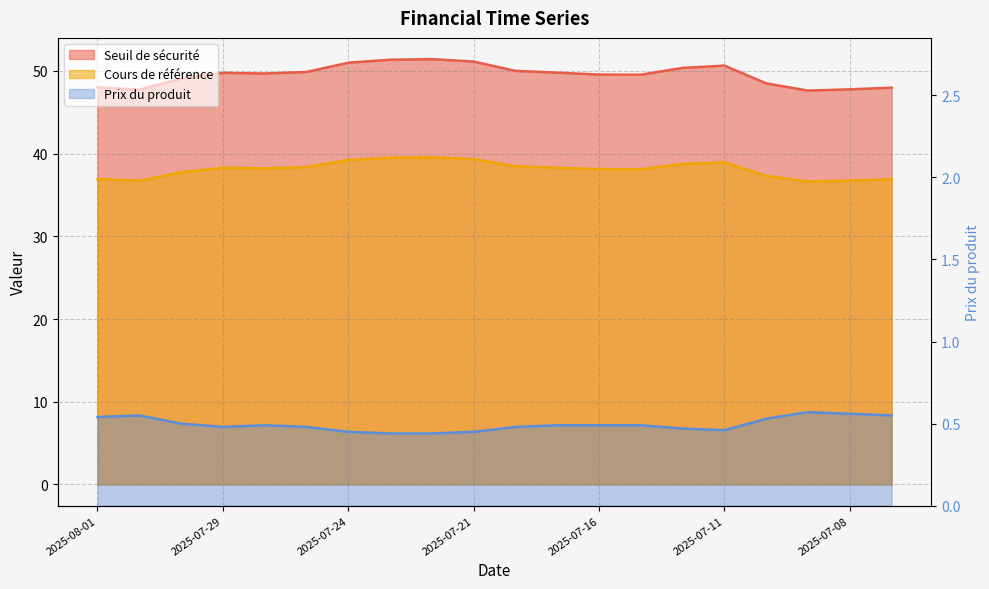

True or false: there are more than 1 points higher than both neighbors.

True